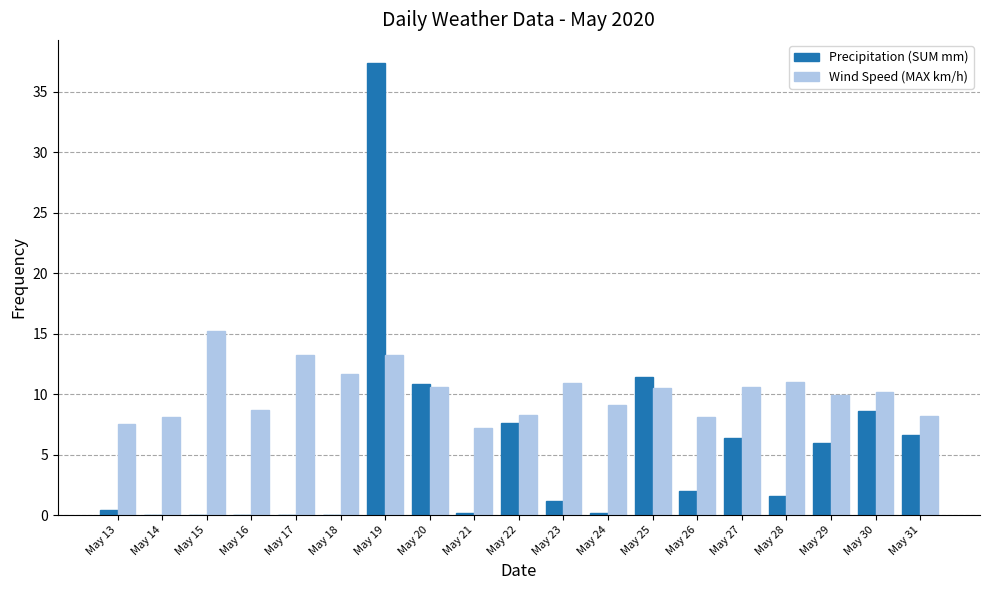

What value does the Precipitation (SUM mm) series have at May 28?

1.6